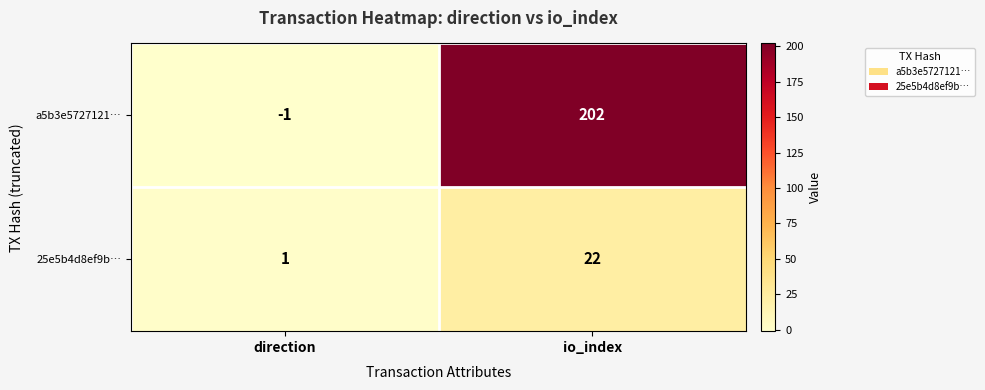

What is the difference between the a5b3e5727121… values at direction and io_index?

203